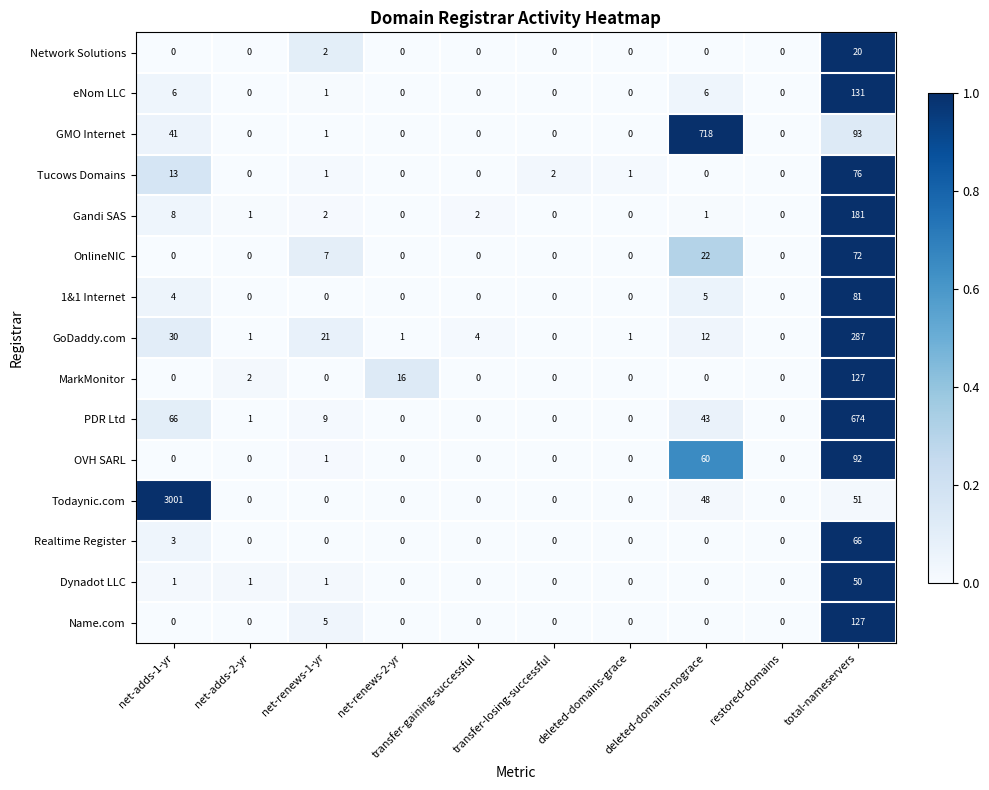

Is the value of GoDaddy.com at transfer-losing-successful greater than the value of eNom LLC at net-renews-1-yr?

No